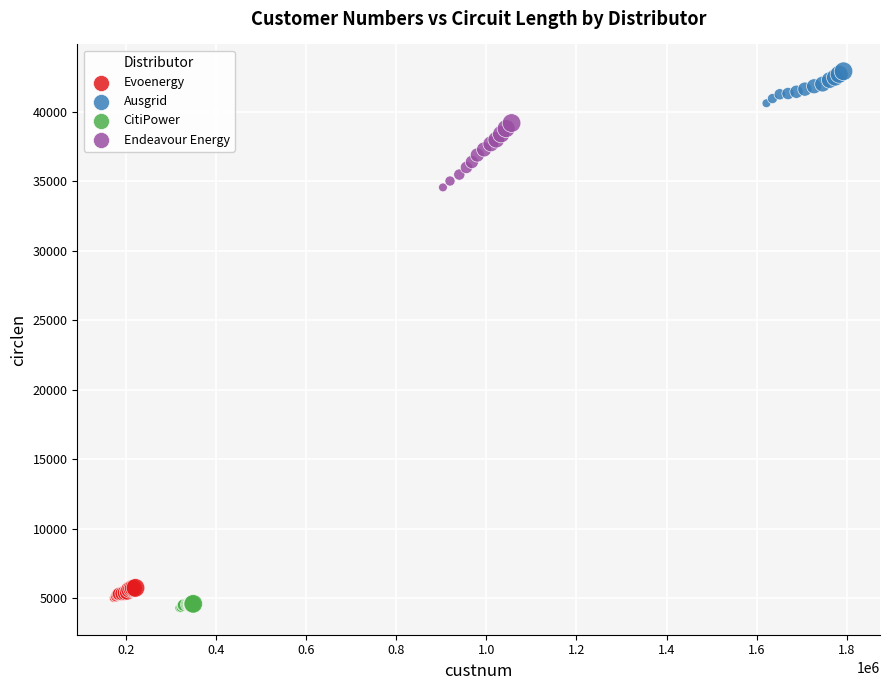

Which series has the widest spread of Y values?

Endeavour Energy